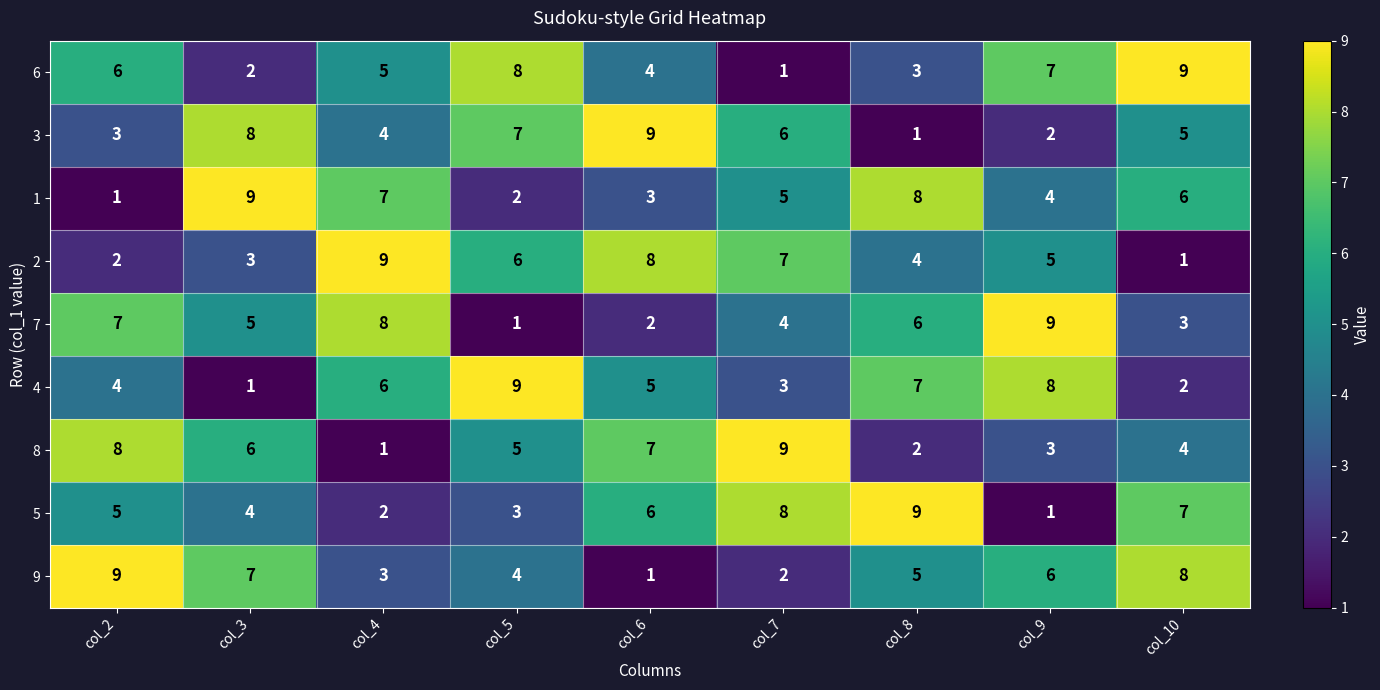

What is the sum of all 2 values?

45